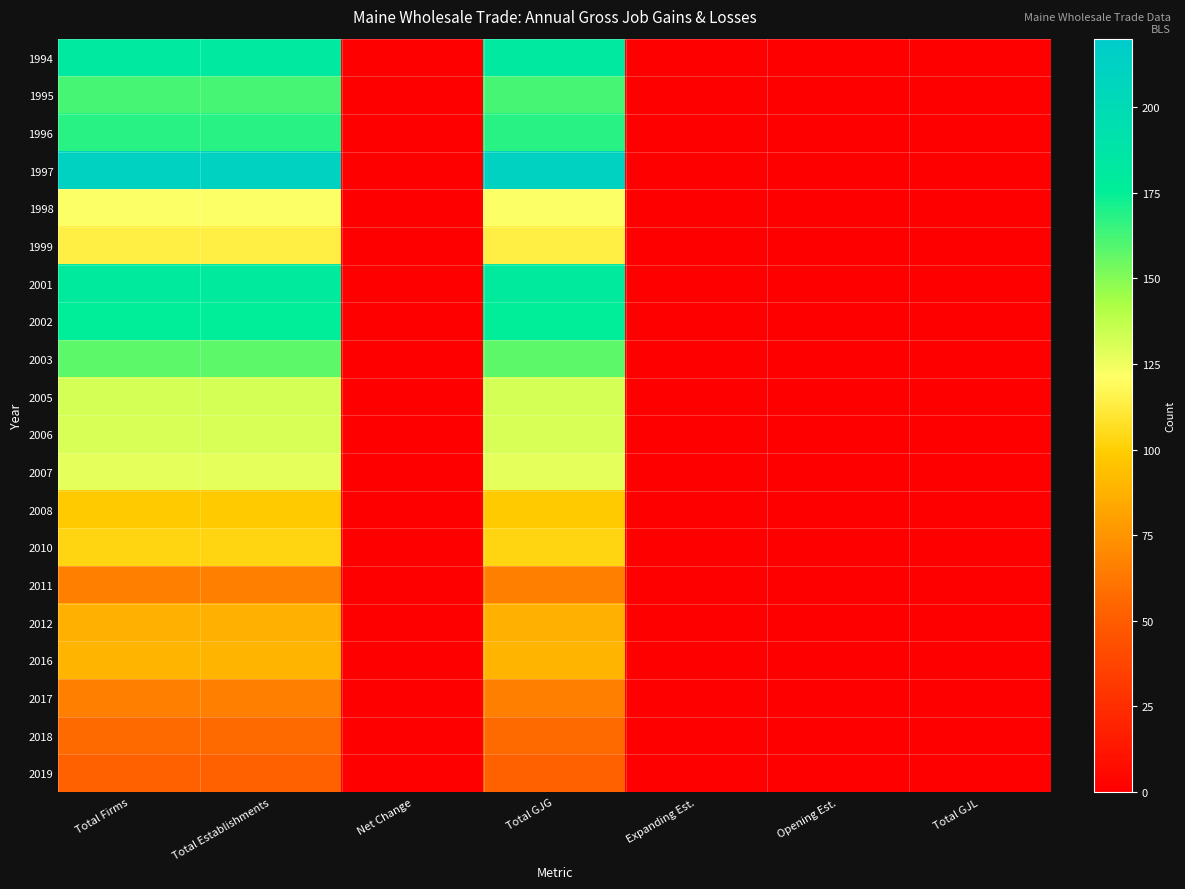

Reading left to right, transcribe all the data shown in this chart.

1994: Total Firms=182	Total Establishments=182	Net Change=0	Total GJG=182	Expanding Est.=0	Opening Est.=0	Total GJL=0
1995: Total Firms=162	Total Establishments=162	Net Change=0	Total GJG=162	Expanding Est.=0	Opening Est.=0	Total GJL=0
1996: Total Firms=168	Total Establishments=168	Net Change=0	Total GJG=168	Expanding Est.=0	Opening Est.=0	Total GJL=0
1997: Total Firms=211	Total Establishments=211	Net Change=0	Total GJG=211	Expanding Est.=0	Opening Est.=0	Total GJL=0
1998: Total Firms=122	Total Establishments=122	Net Change=0	Total GJG=122	Expanding Est.=0	Opening Est.=0	Total GJL=0
1999: Total Firms=114	Total Establishments=114	Net Change=0	Total GJG=114	Expanding Est.=0	Opening Est.=0	Total GJL=0
2001: Total Firms=180	Total Establishments=180	Net Change=0	Total GJG=180	Expanding Est.=0	Opening Est.=0	Total GJL=0
2002: Total Firms=176	Total Establishments=176	Net Change=0	Total GJG=176	Expanding Est.=0	Opening Est.=0	Total GJL=0
2003: Total Firms=158	Total Establishments=158	Net Change=0	Total GJG=158	Expanding Est.=0	Opening Est.=0	Total GJL=0
2005: Total Firms=132	Total Establishments=132	Net Change=0	Total GJG=132	Expanding Est.=0	Opening Est.=0	Total GJL=0
2006: Total Firms=131	Total Establishments=131	Net Change=0	Total GJG=131	Expanding Est.=0	Opening Est.=0	Total GJL=0
2007: Total Firms=128	Total Establishments=128	Net Change=0	Total GJG=128	Expanding Est.=0	Opening Est.=0	Total GJL=0
2008: Total Firms=98	Total Establishments=98	Net Change=0	Total GJG=98	Expanding Est.=0	Opening Est.=0	Total GJL=0
2010: Total Firms=103	Total Establishments=103	Net Change=0	Total GJG=103	Expanding Est.=0	Opening Est.=0	Total GJL=0
2011: Total Firms=67	Total Establishments=67	Net Change=0	Total GJG=67	Expanding Est.=0	Opening Est.=0	Total GJL=0
2012: Total Firms=87	Total Establishments=87	Net Change=0	Total GJG=87	Expanding Est.=0	Opening Est.=0	Total GJL=0
2016: Total Firms=89	Total Establishments=89	Net Change=0	Total GJG=89	Expanding Est.=0	Opening Est.=0	Total GJL=0
2017: Total Firms=67	Total Establishments=67	Net Change=0	Total GJG=67	Expanding Est.=0	Opening Est.=0	Total GJL=0
2018: Total Firms=57	Total Establishments=57	Net Change=0	Total GJG=57	Expanding Est.=0	Opening Est.=0	Total GJL=0
2019: Total Firms=52	Total Establishments=52	Net Change=0	Total GJG=52	Expanding Est.=0	Opening Est.=0	Total GJL=0